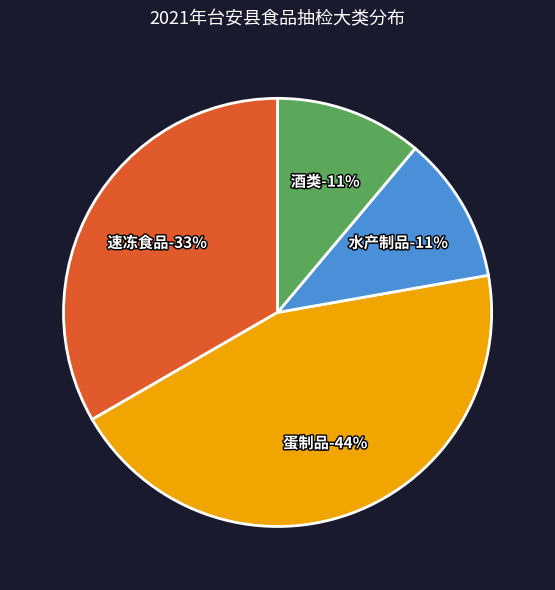

Rank the categories by value from highest to lowest.

蛋制品, 速冻食品, 水产制品, 酒类